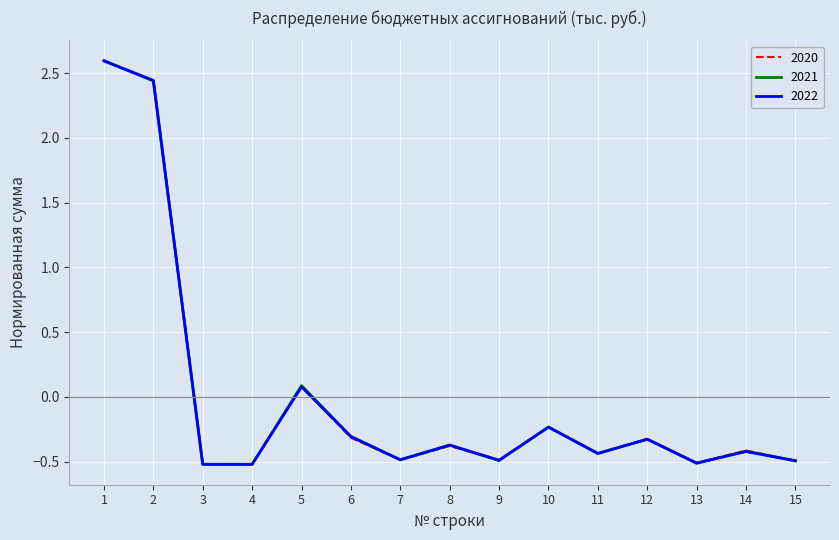

At which label does 2020 first exceed 0?

1